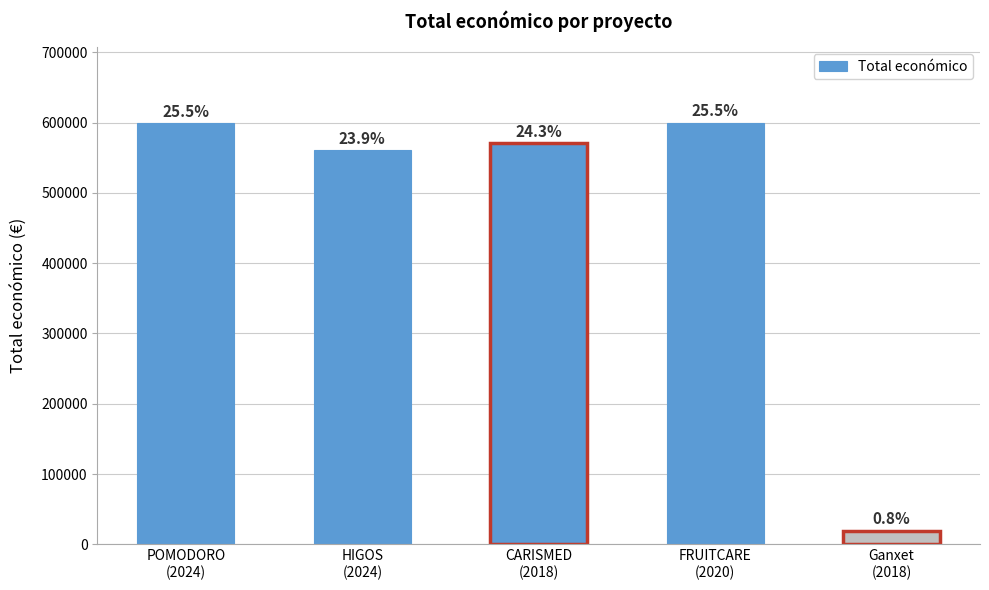

True or false: the data shows 599540 at POMODORO
(2024).

True